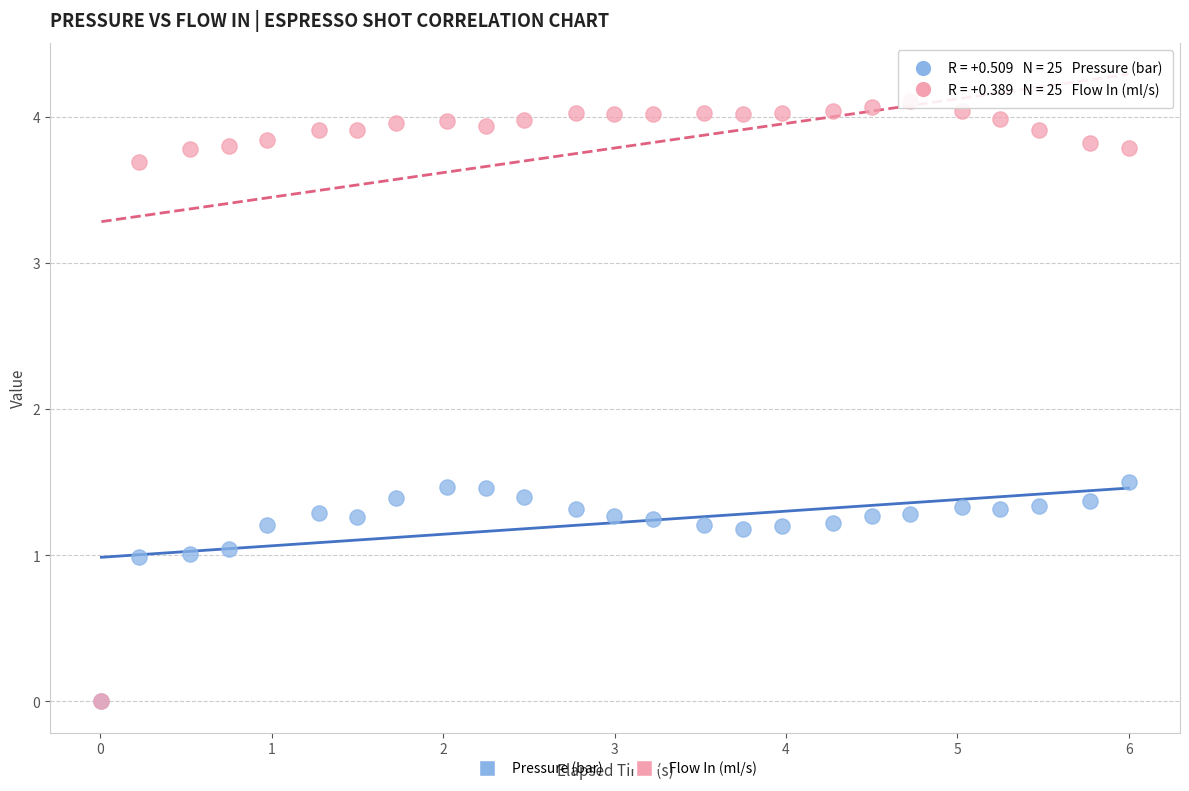

What are all the series names shown in the legend?

Pressure (bar), Flow In (ml/s)